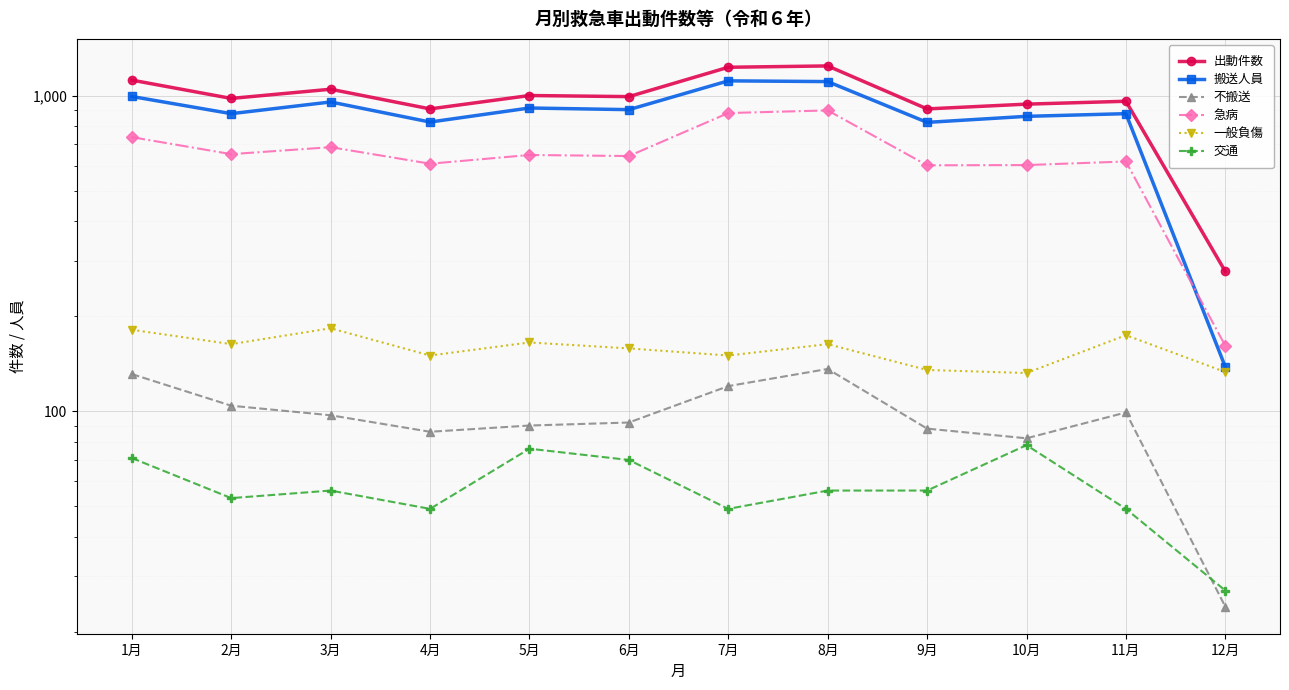

At which category is the sum across all series the highest?

8月